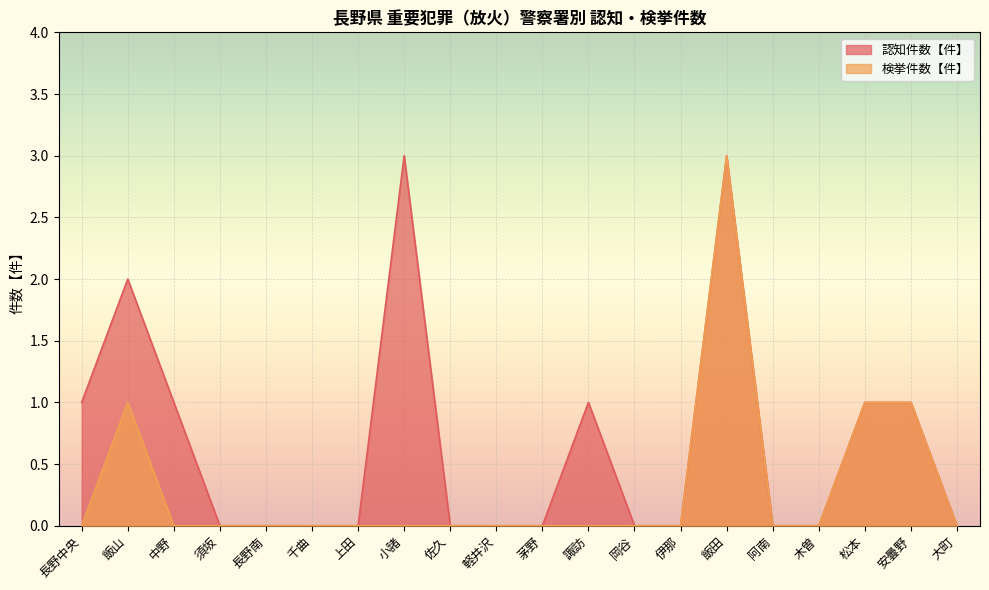

What is the label of the 7th point from the right?

伊那